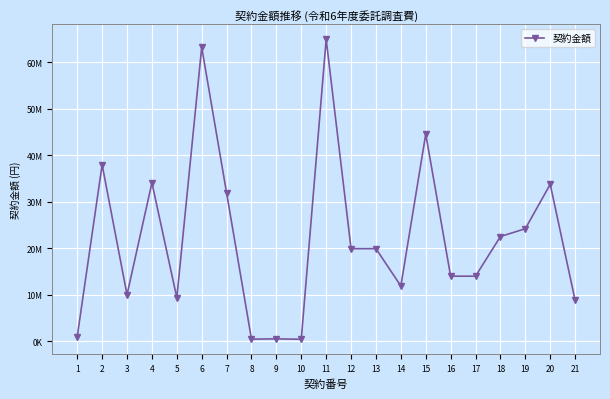

How many points are lower than both their immediate neighbors (excluding endpoints)?

5